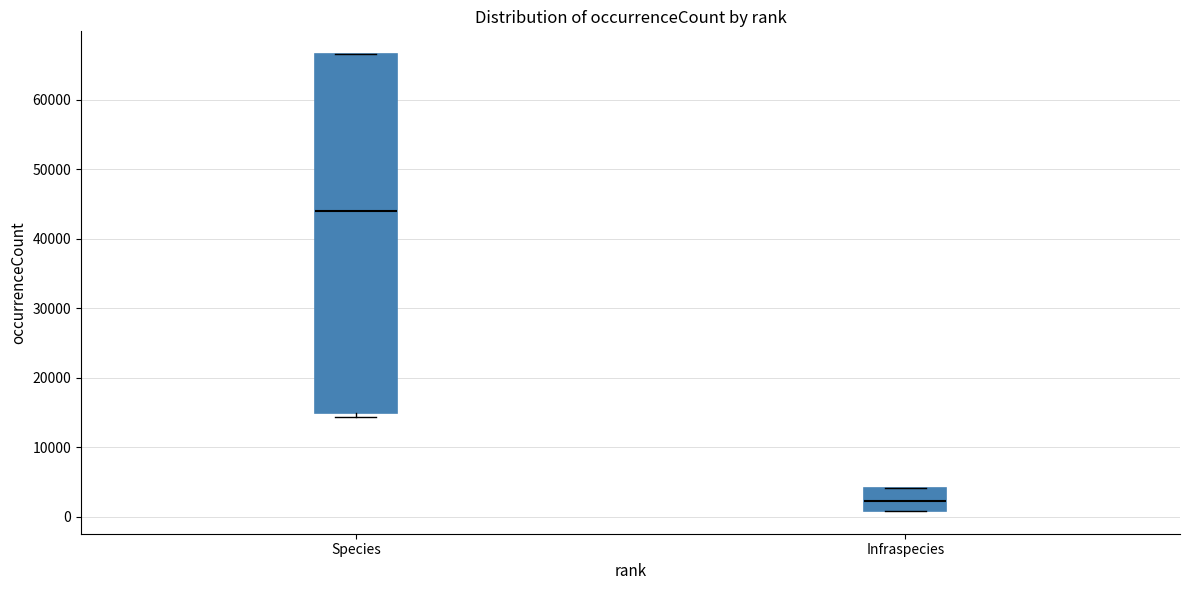

Reading left to right, read every box against the y-axis: the position of its median line, the range the box covers, and the ends of its whiskers. The values are not printed on the chart, so give them approximately, as read against the axis.

Species: median 44000, box 15000 to 67000, whiskers 14000 to 67000
Infraspecies: median 2000, box 1000 to 4000, whiskers 1000 to 4000